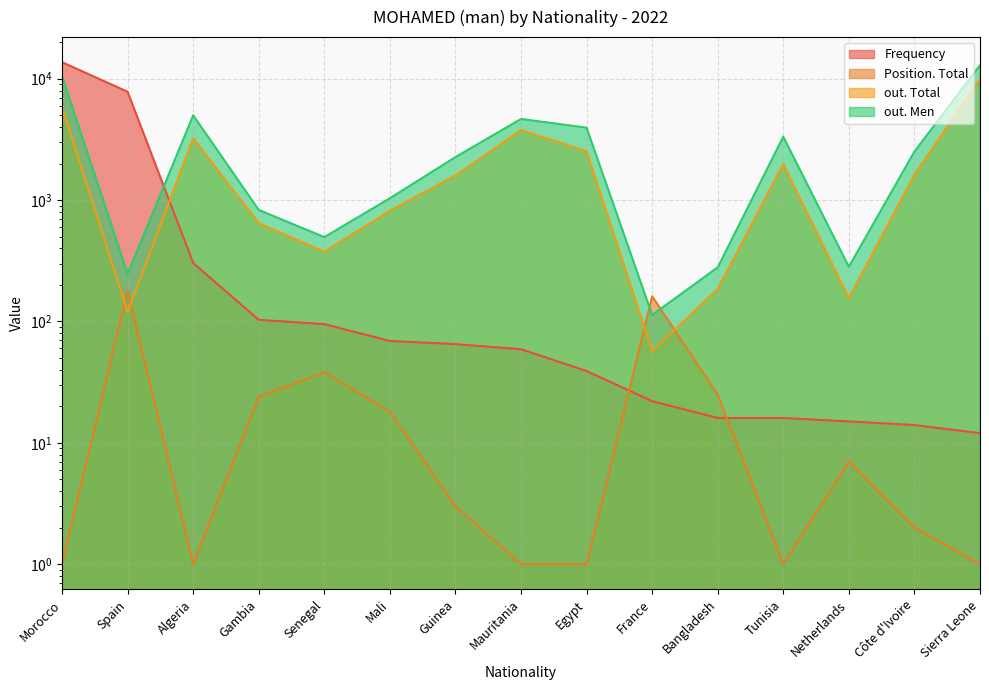

Which series changed the most between France and Côte d'Ivoire?

out. Men